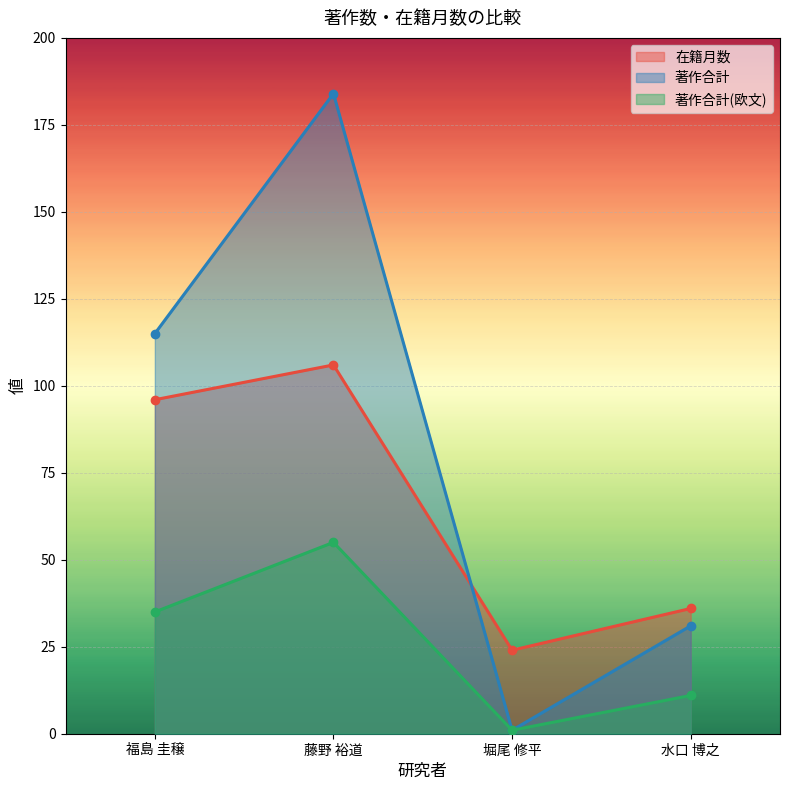

In 著作合計(欧文), how many points are lower than both neighbors (excluding endpoints)?

1